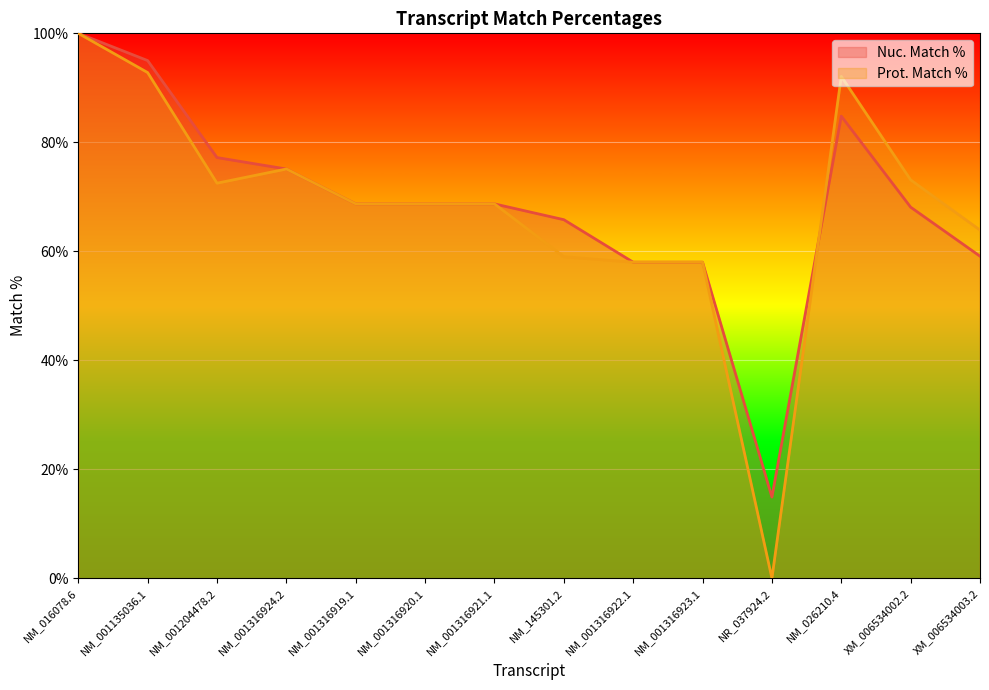

Between which two adjacent categories do Prot. Match % and Nuc. Match % first intersect?

NR_037924.2 and NM_026210.4